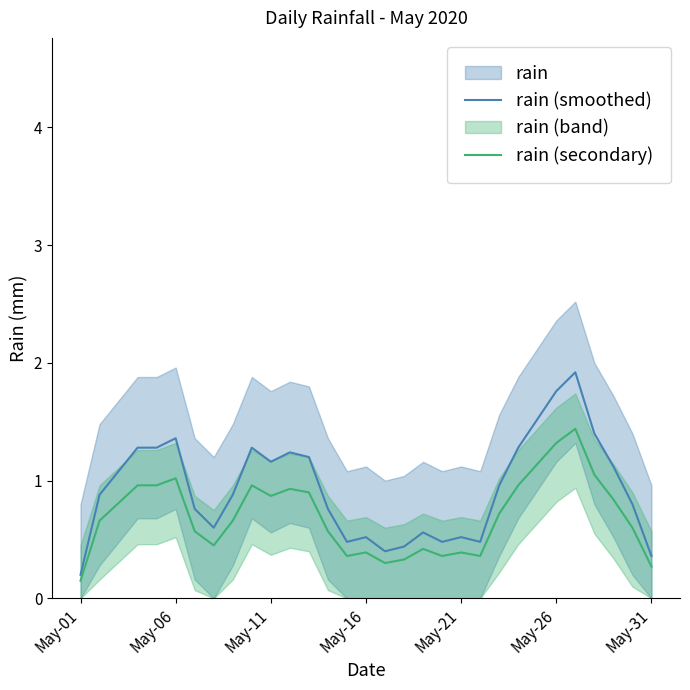

True or false: rain (smoothed) and rain (secondary) intersect in this chart.

False